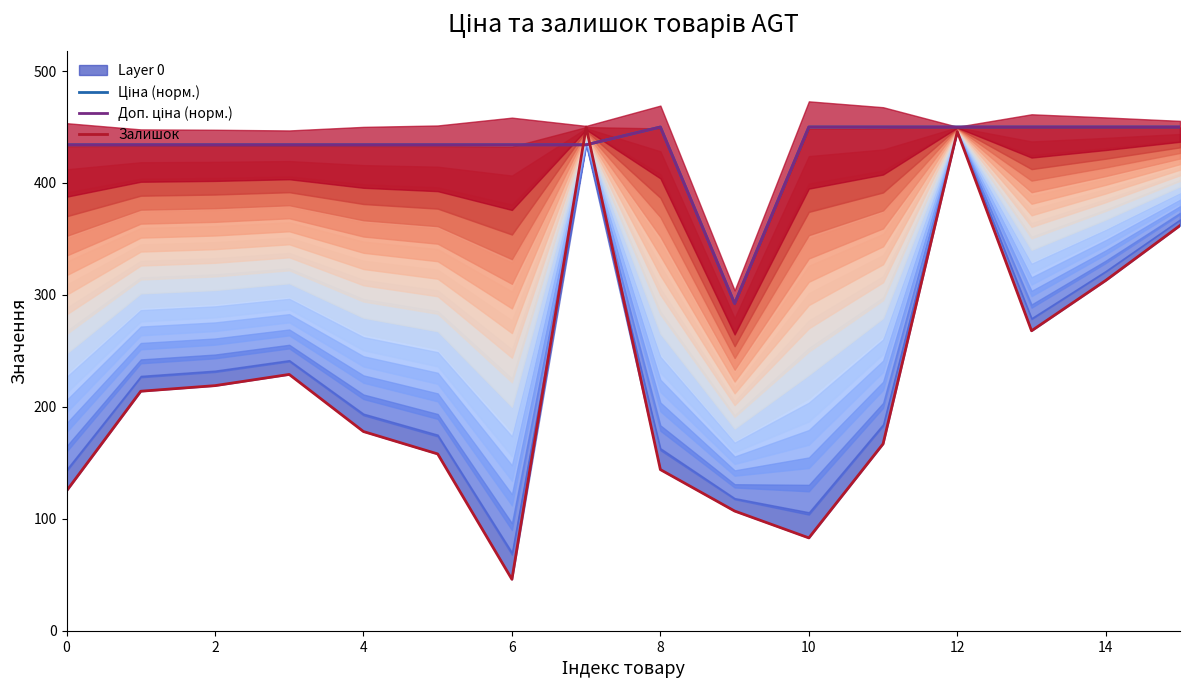

At which category is the sum across all series the highest?

12